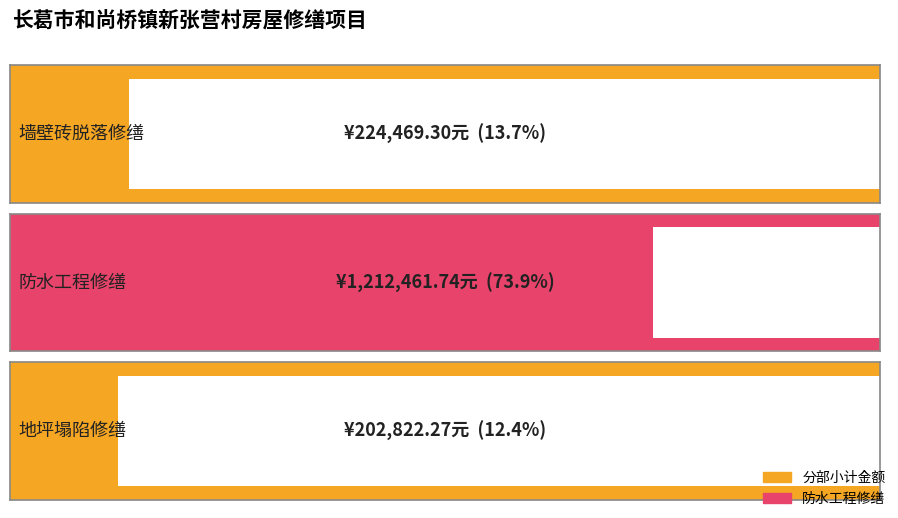

What is the difference between the second highest and minimum values?

21647.0